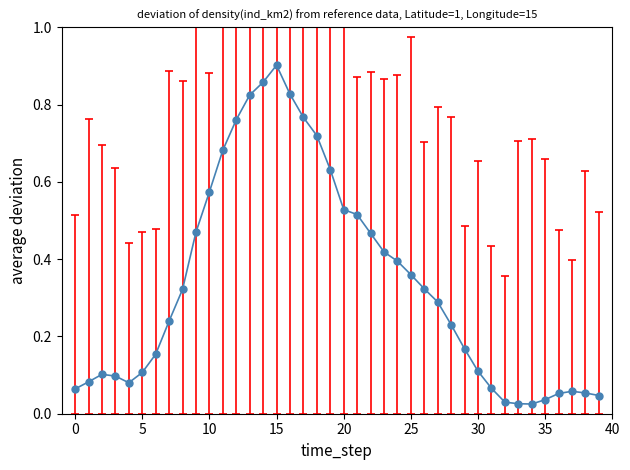

True or false: there are more than 0 points higher than both neighbors.

True